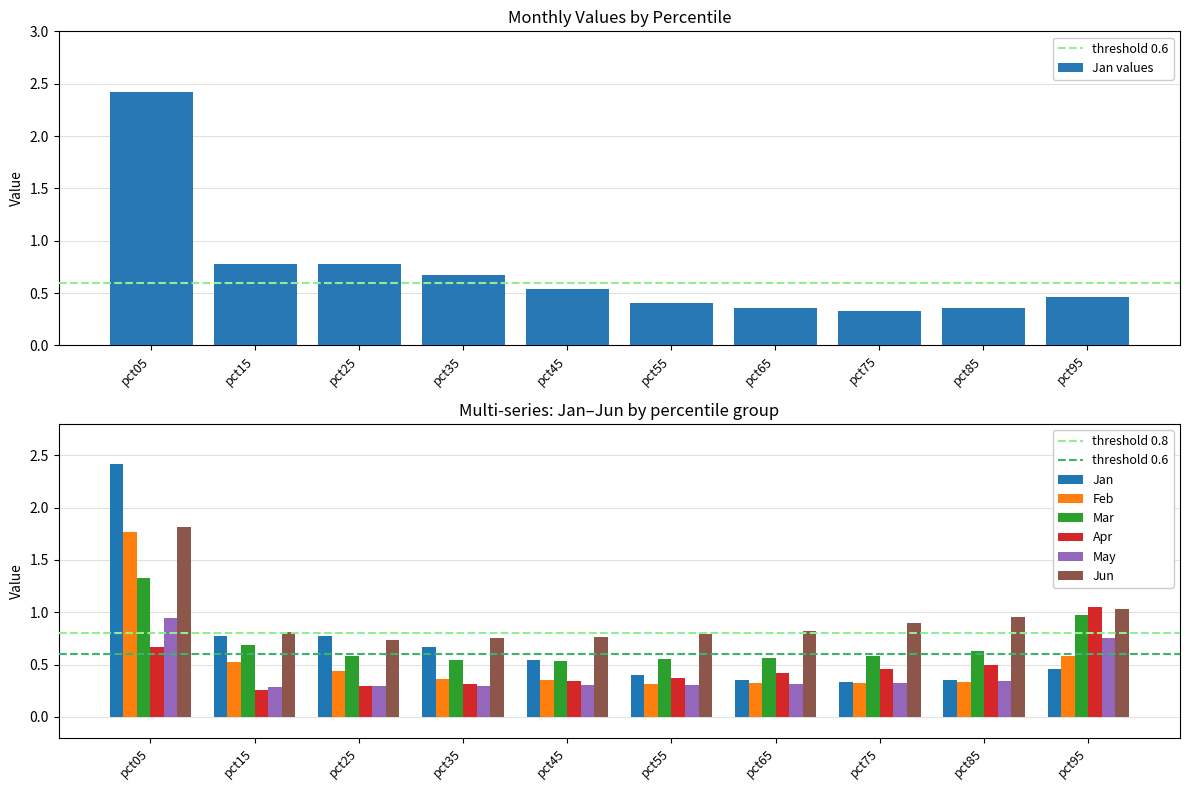

What are all the series names shown in the legend?

Jan, Feb, Mar, Apr, May, Jun